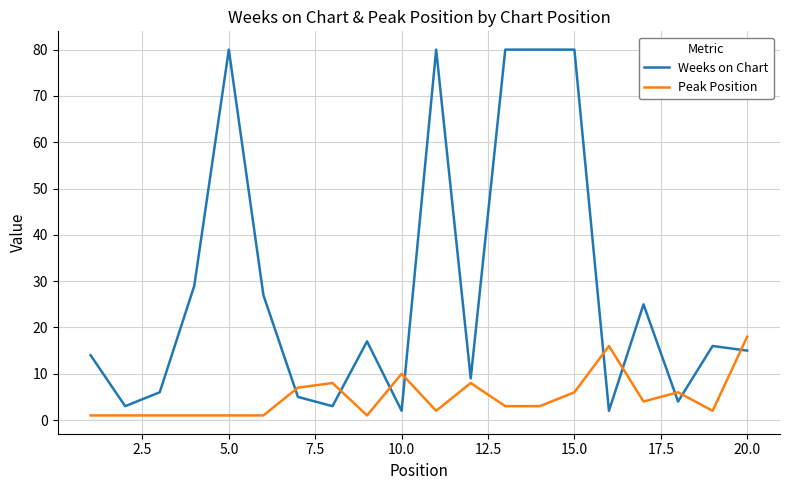

At how many categories does at least one series exceed 75?

5